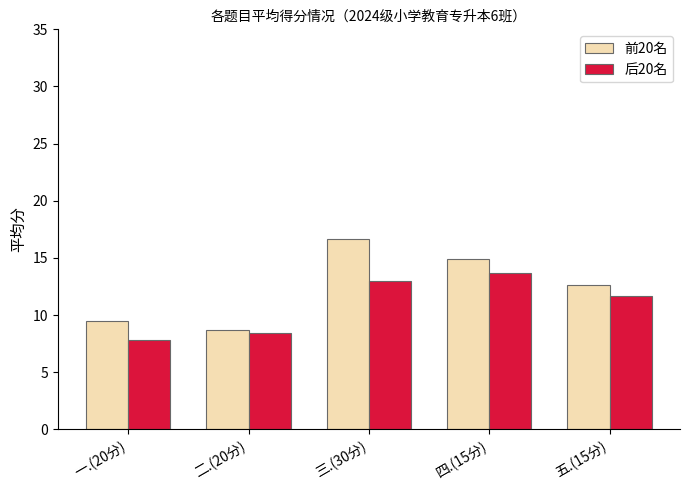

Reading right to left, transcribe all the data shown in this chart.

前20名: 12.6	14.9	16.7	8.7	9.5
后20名: 11.7	13.7	13.0	8.4	7.8